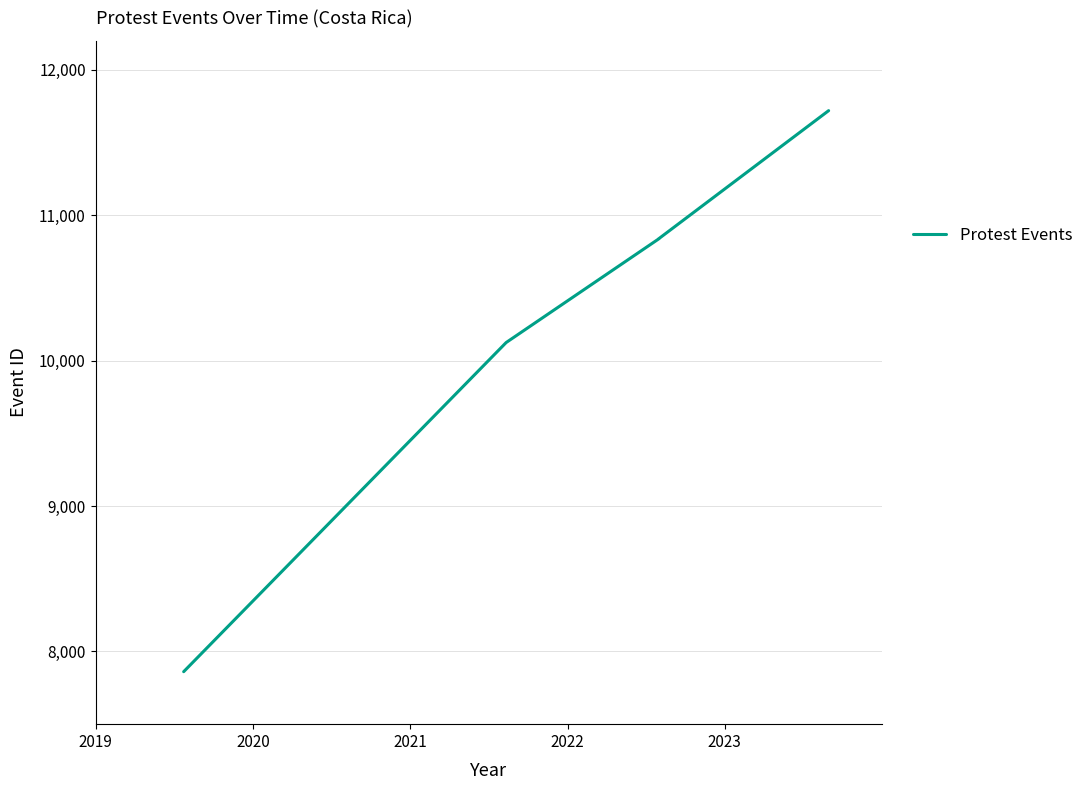

What is the difference between the values at 2019 and 2021?

2977